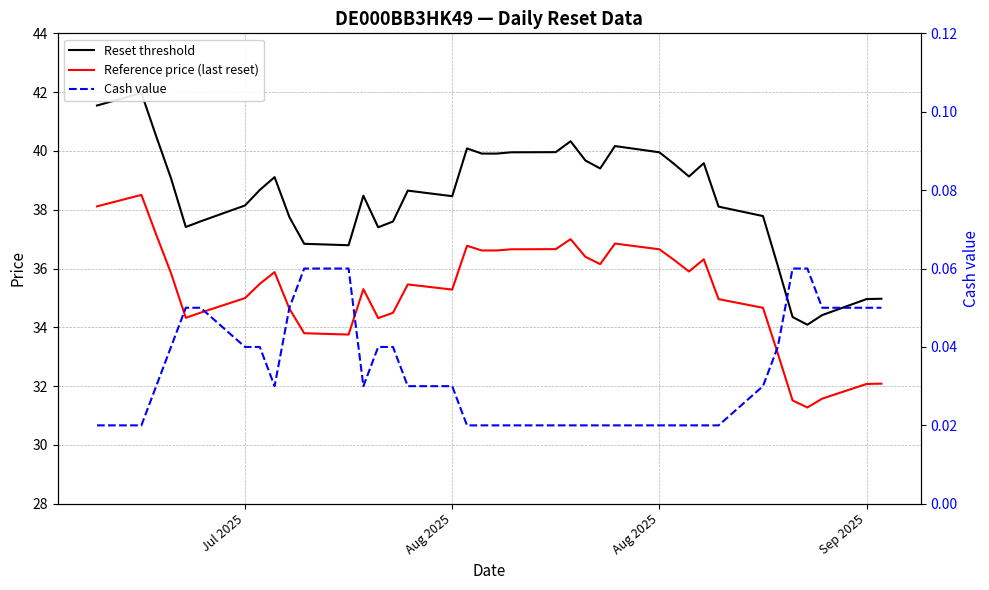

How many data points in Reference price (last reset) are less than 35?

16